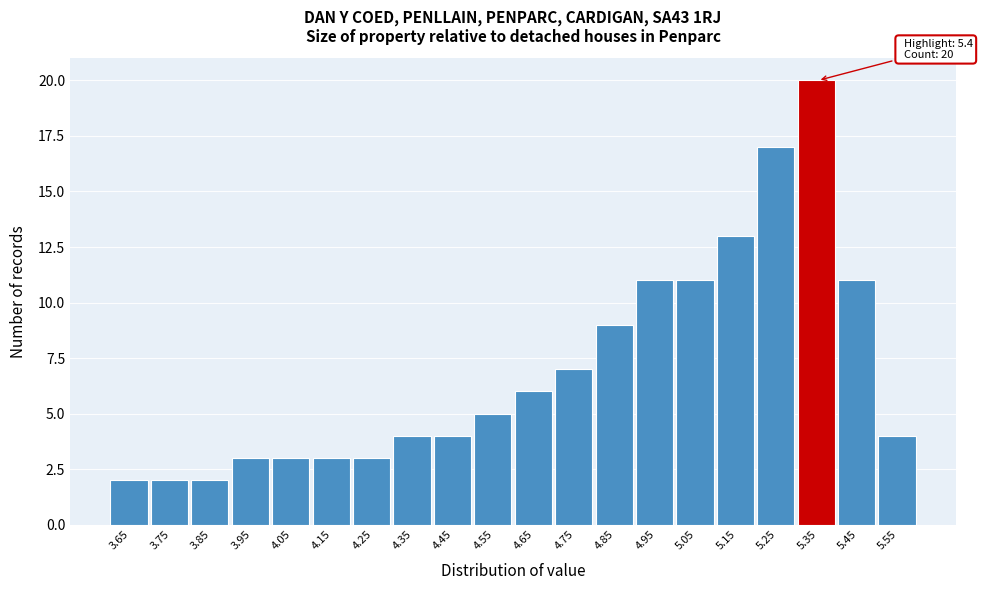

Reading right to left, list all the values displayed in this chart.

5.55=4	5.45=11	5.35=20	5.25=17	5.15=13	5.05=11	4.95=11	4.85=9	4.75=7	4.65=6	4.55=5	4.45=4	4.35=4	4.25=3	4.15=3	4.05=3	3.95=3	3.85=2	3.75=2	3.65=2